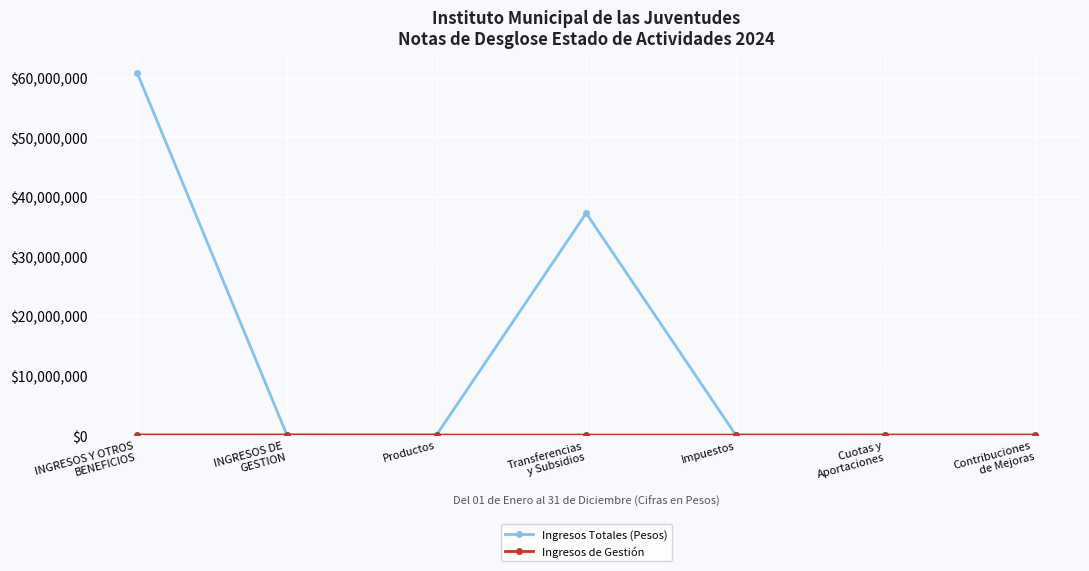

Which series has the largest range (max minus min)?

Ingresos Totales (Pesos)